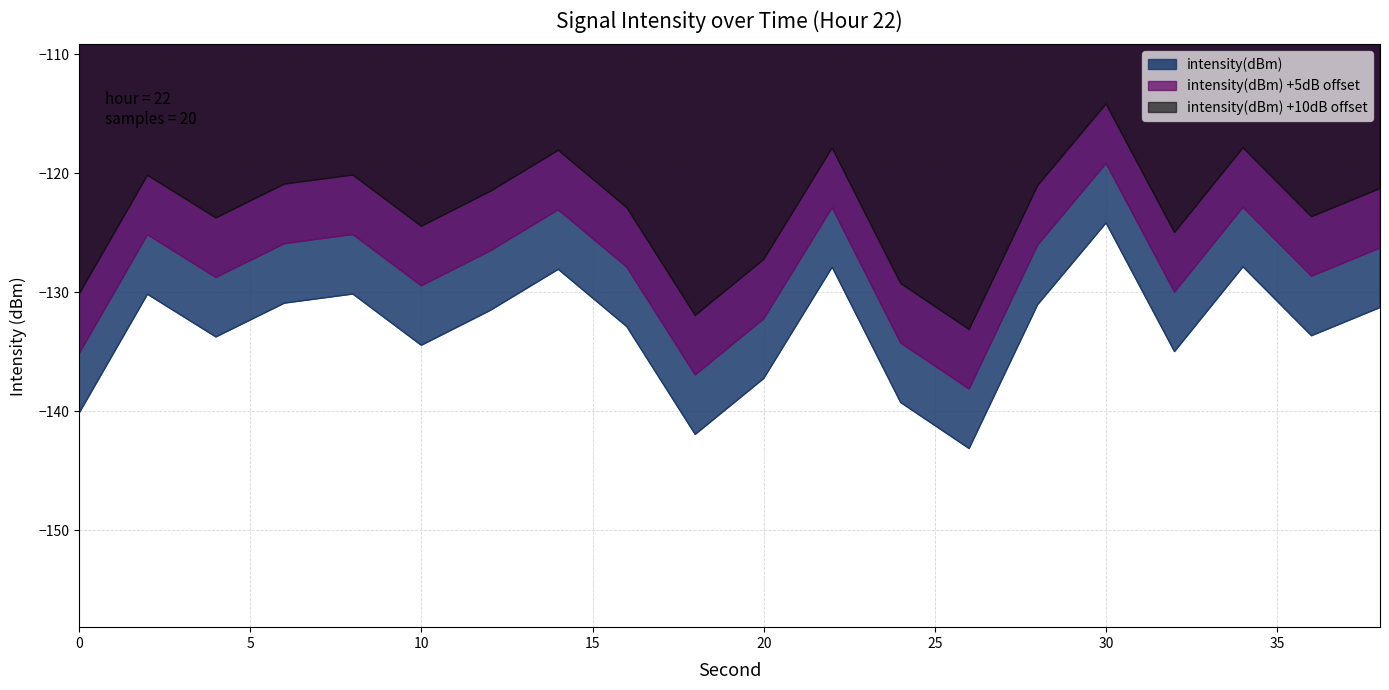

How many lines are shown in the chart?

3